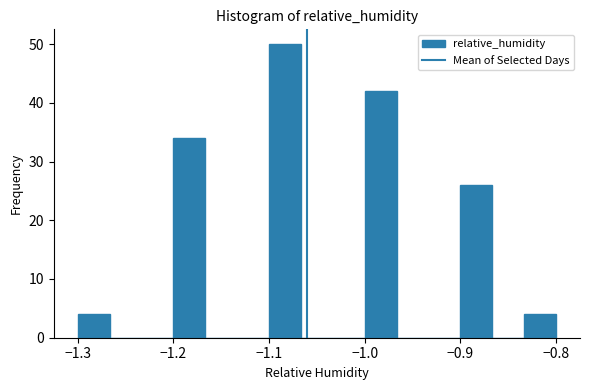

Read against the x-axis, roughly where is the centre of the tallest bar?

-1.08